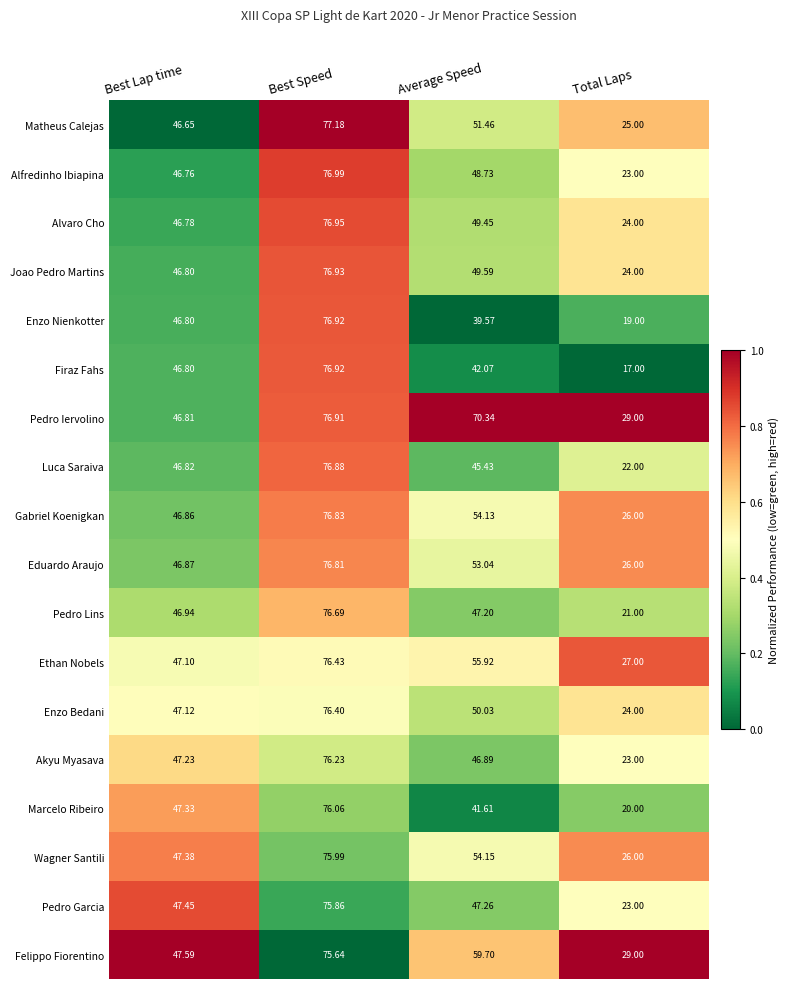

Which label corresponds to the smallest value in the chart?

Total Laps